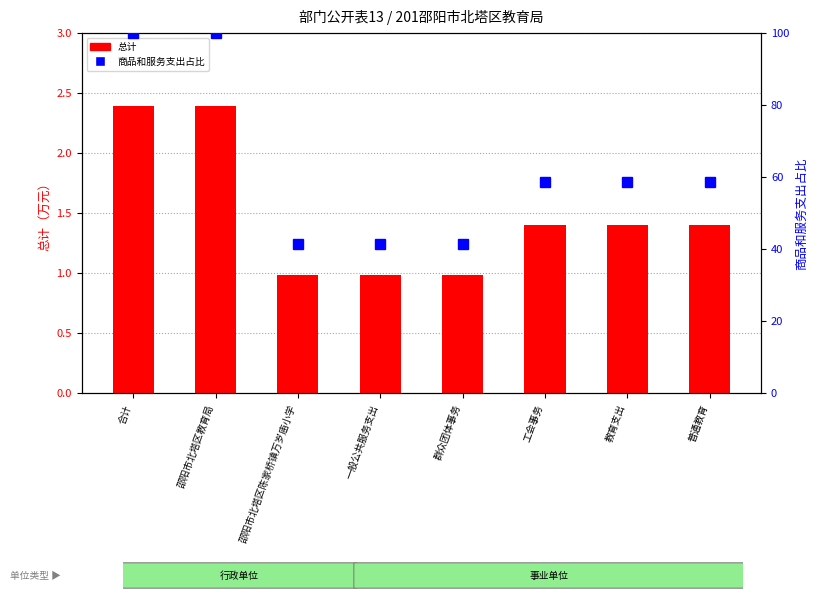

List the labels in order of 商品和服务支出占比 value, smallest first.

邵阳市北塔区陈家桥镇万岁庙小学, 一般公共服务支出, 群众团体事务, 工会事务, 教育支出, 普通教育, 合计, 邵阳市北塔区教育局